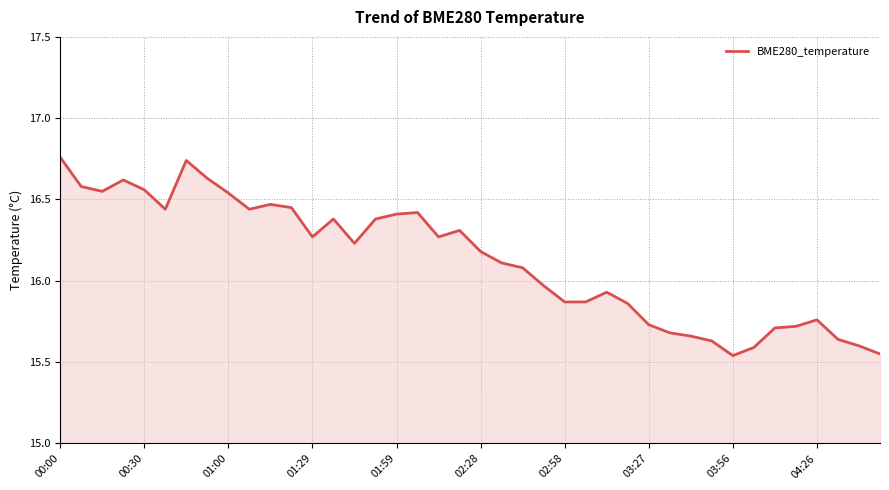

What is the sum of all values?

645.1